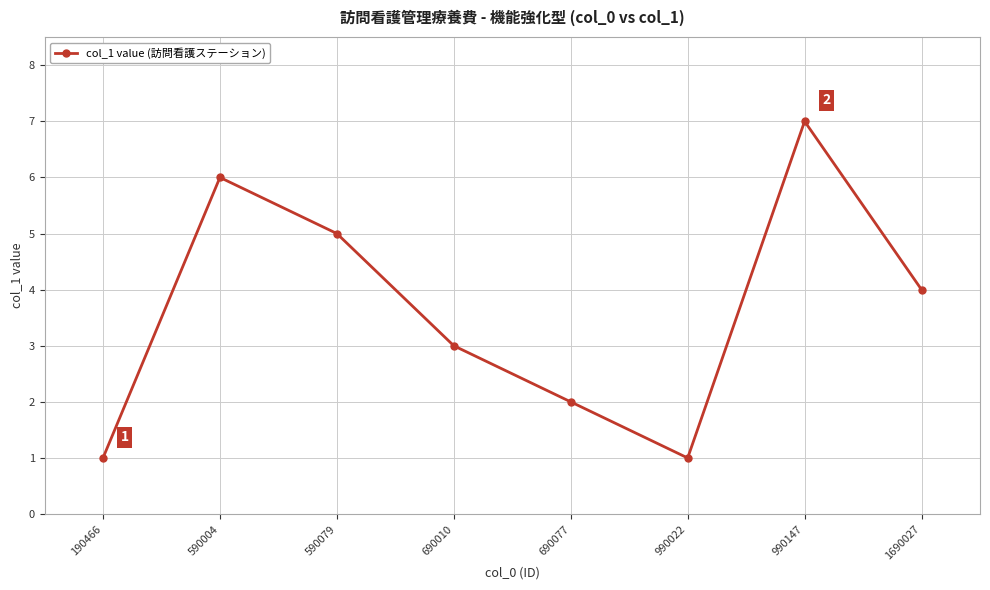

Reading left to right, transcribe all the data shown in this chart.

1	6	5	3	2	1	7	4